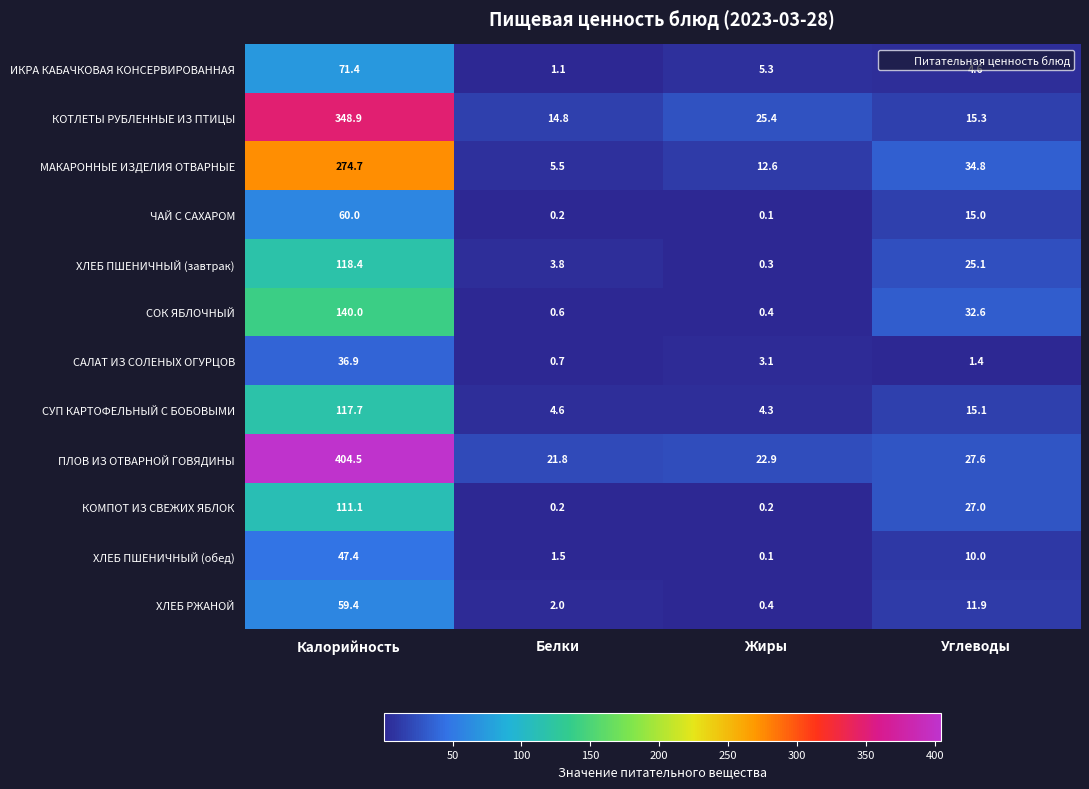

Rank the series by their maximum value, from lowest to highest.

САЛАТ ИЗ СОЛЕНЫХ ОГУРЦОВ, ХЛЕБ ПШЕНИЧНЫЙ (обед), ХЛЕБ РЖАНОЙ, ЧАЙ С САХАРОМ, ИКРА КАБАЧКОВАЯ КОНСЕРВИРОВАННАЯ, КОМПОТ ИЗ СВЕЖИХ ЯБЛОК, СУП КАРТОФЕЛЬНЫЙ С БОБОВЫМИ, ХЛЕБ ПШЕНИЧНЫЙ (завтрак), СОК ЯБЛОЧНЫЙ, МАКАРОННЫЕ ИЗДЕЛИЯ ОТВАРНЫЕ, КОТЛЕТЫ РУБЛЕННЫЕ ИЗ ПТИЦЫ, ПЛОВ ИЗ ОТВАРНОЙ ГОВЯДИНЫ